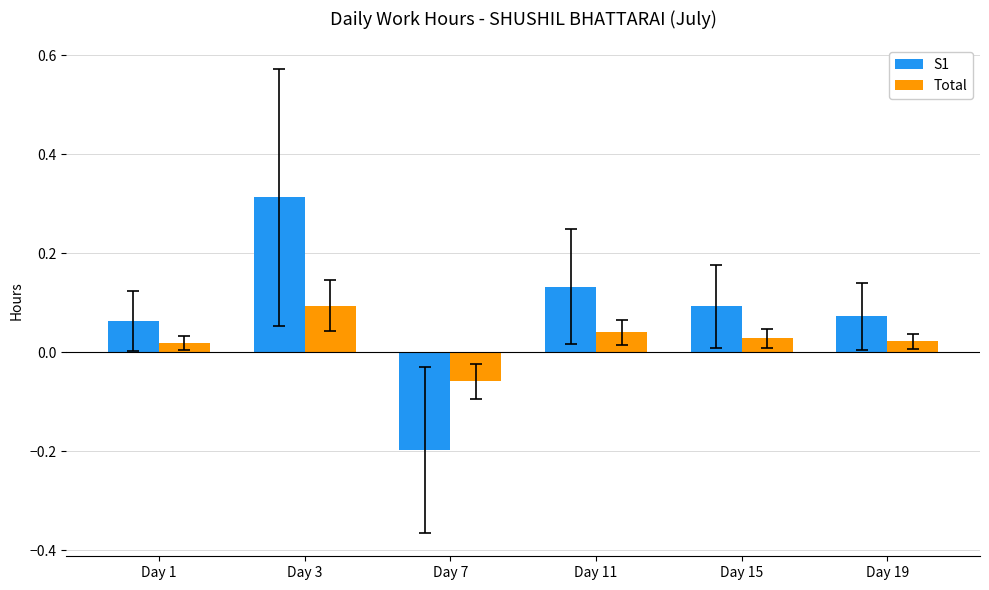

Rank the series by their maximum value, from lowest to highest.

Total, S1